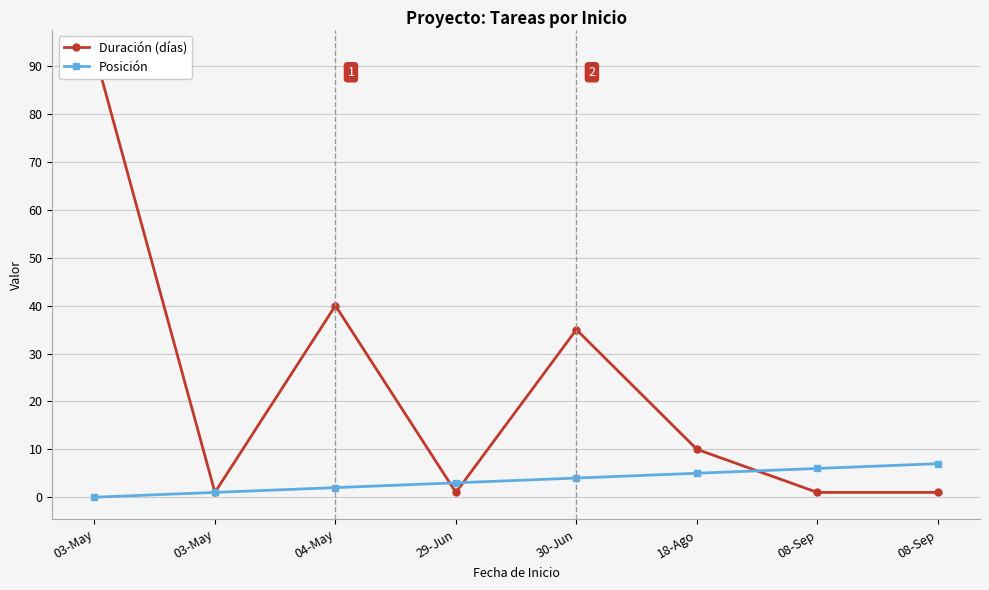

After their last crossing, which series has the higher values: Duración (días) or Posición?

Posición